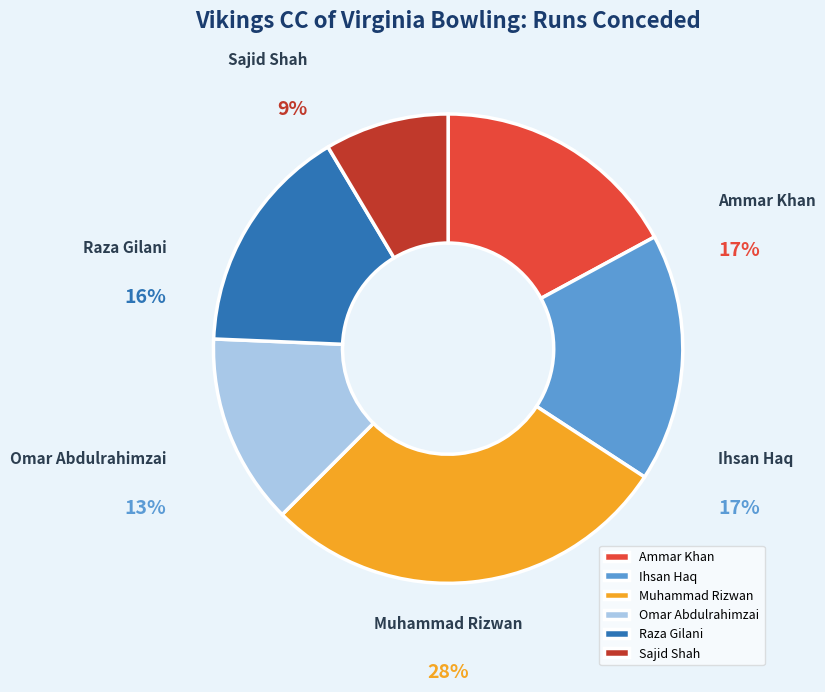

What is the smallest slice in the pie chart?

Sajid Shah